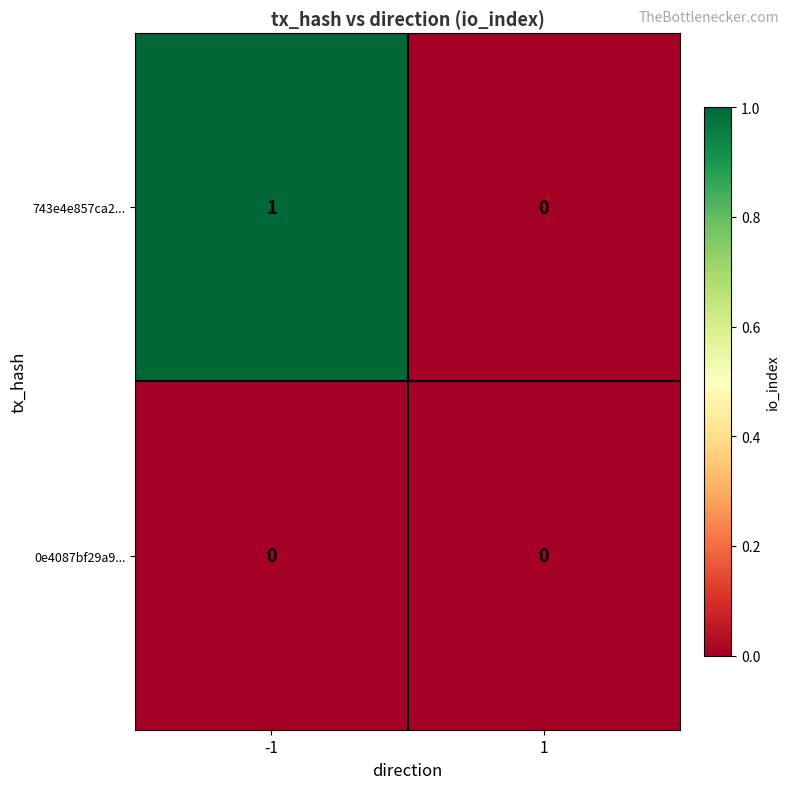

Rank the series by their average value, from highest to lowest.

743e4e857ca2..., 0e4087bf29a9...